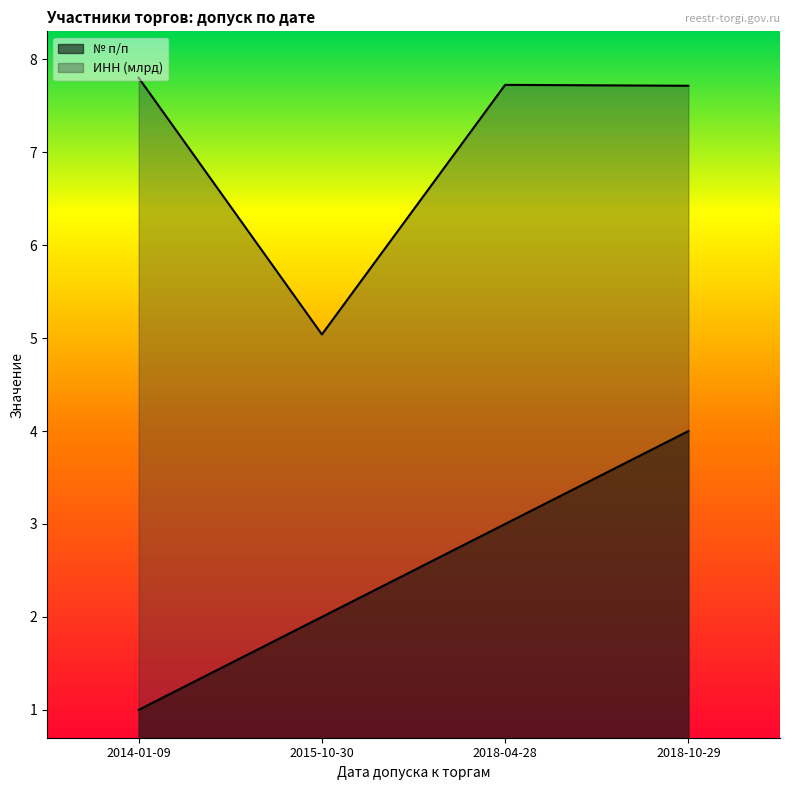

What is the sum of all ИНН (scaled) values?

28.3